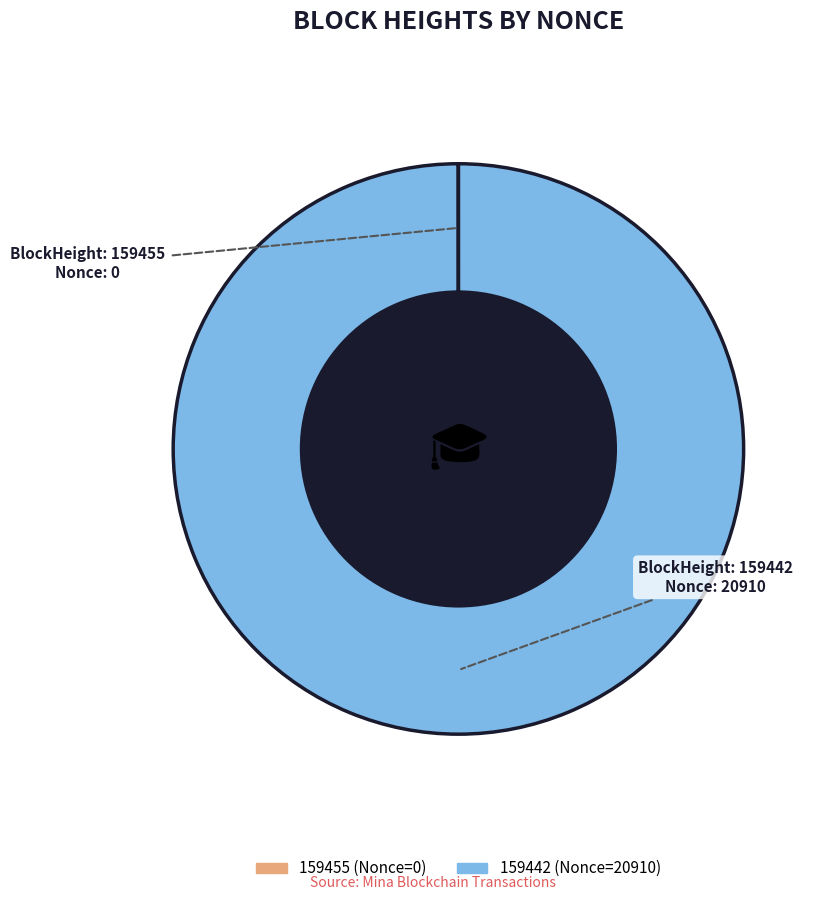

What is the largest slice in the pie chart?

159442